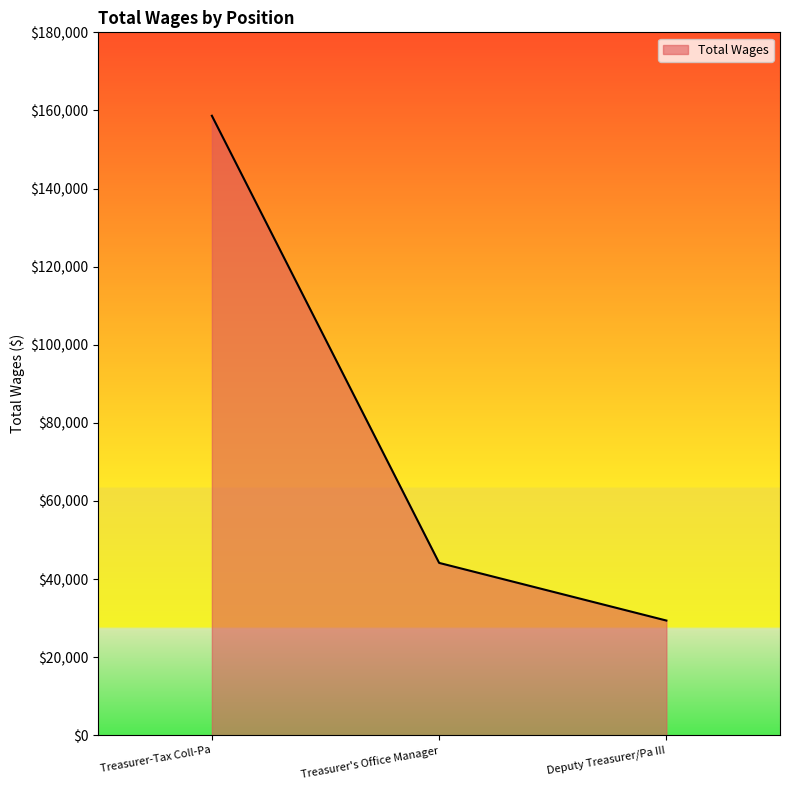

What is the sum of the values at Deputy Treasurer/Pa III and Treasurer's Office Manager?

73553